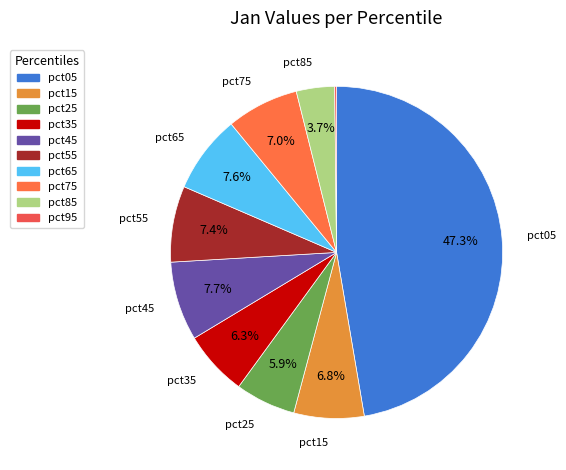

How many slices are in this pie chart?

10